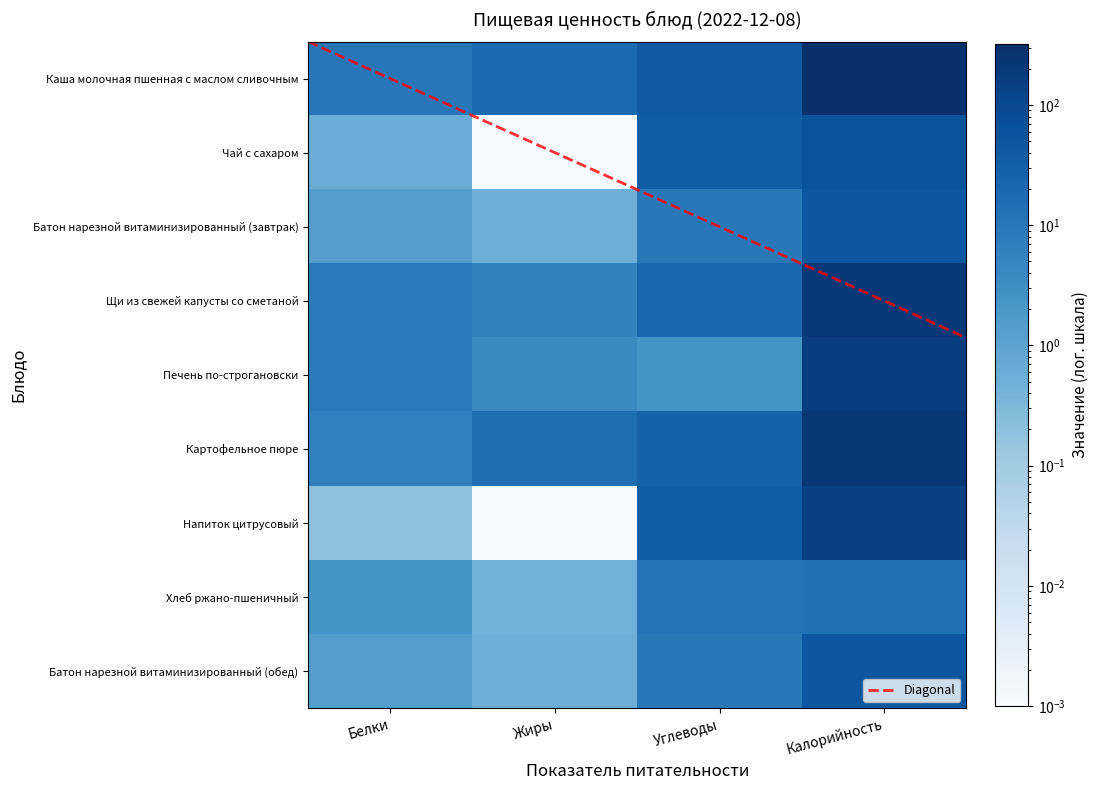

The Щи из свежей капусты со сметаной series shows 7.9 at Белки. True or false?

True